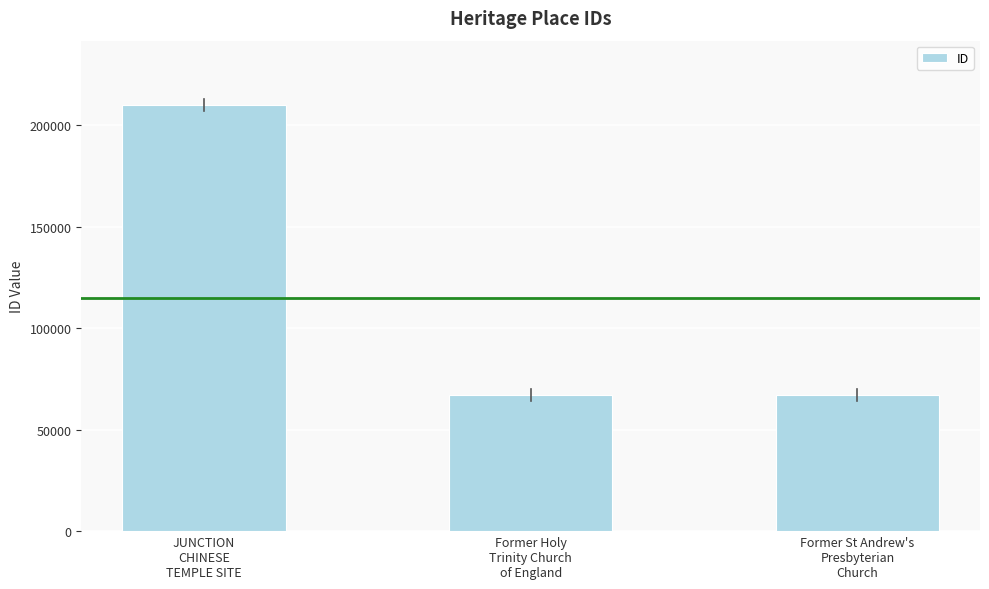

How many data points does each series have?

3